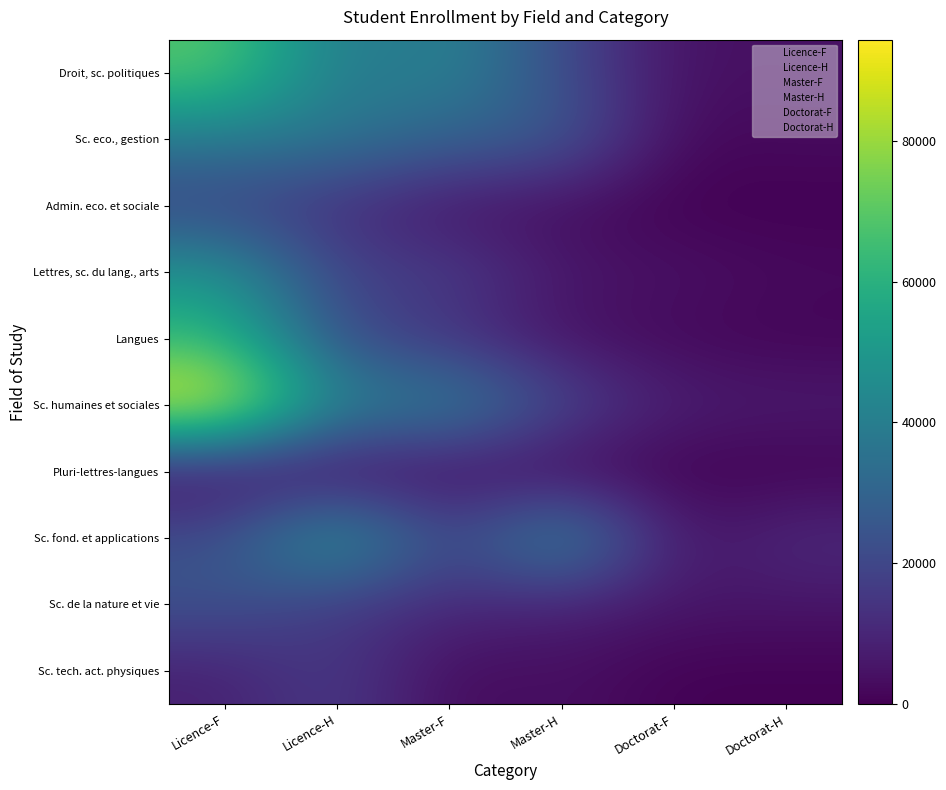

At which category is the sum across all series the highest?

Licence-F